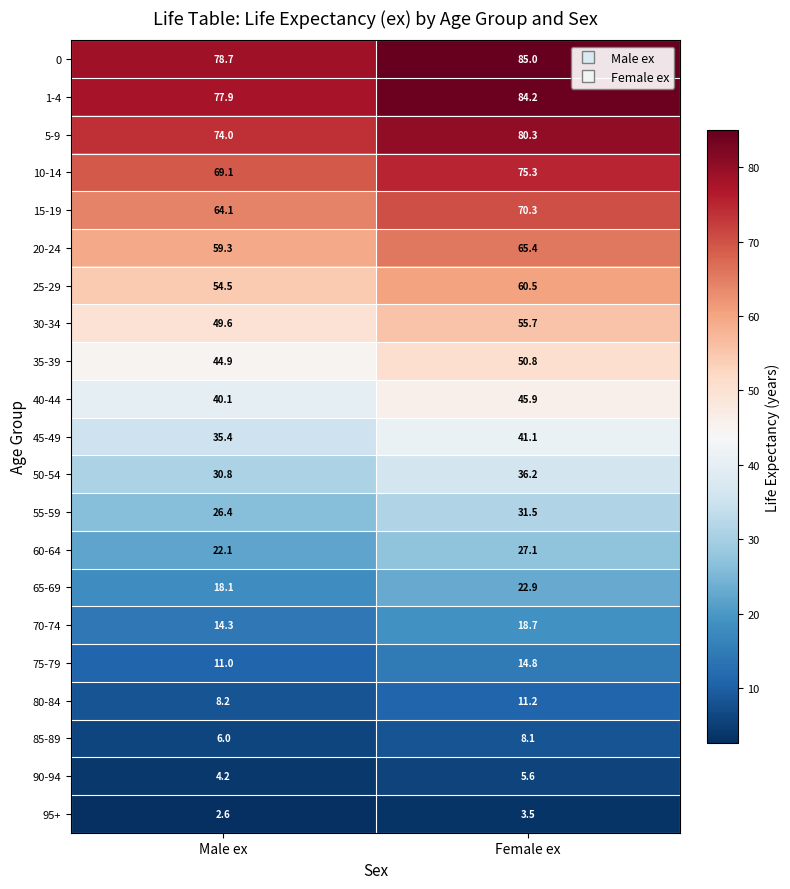

Where does the 65-69 series first go above 22?

Female ex